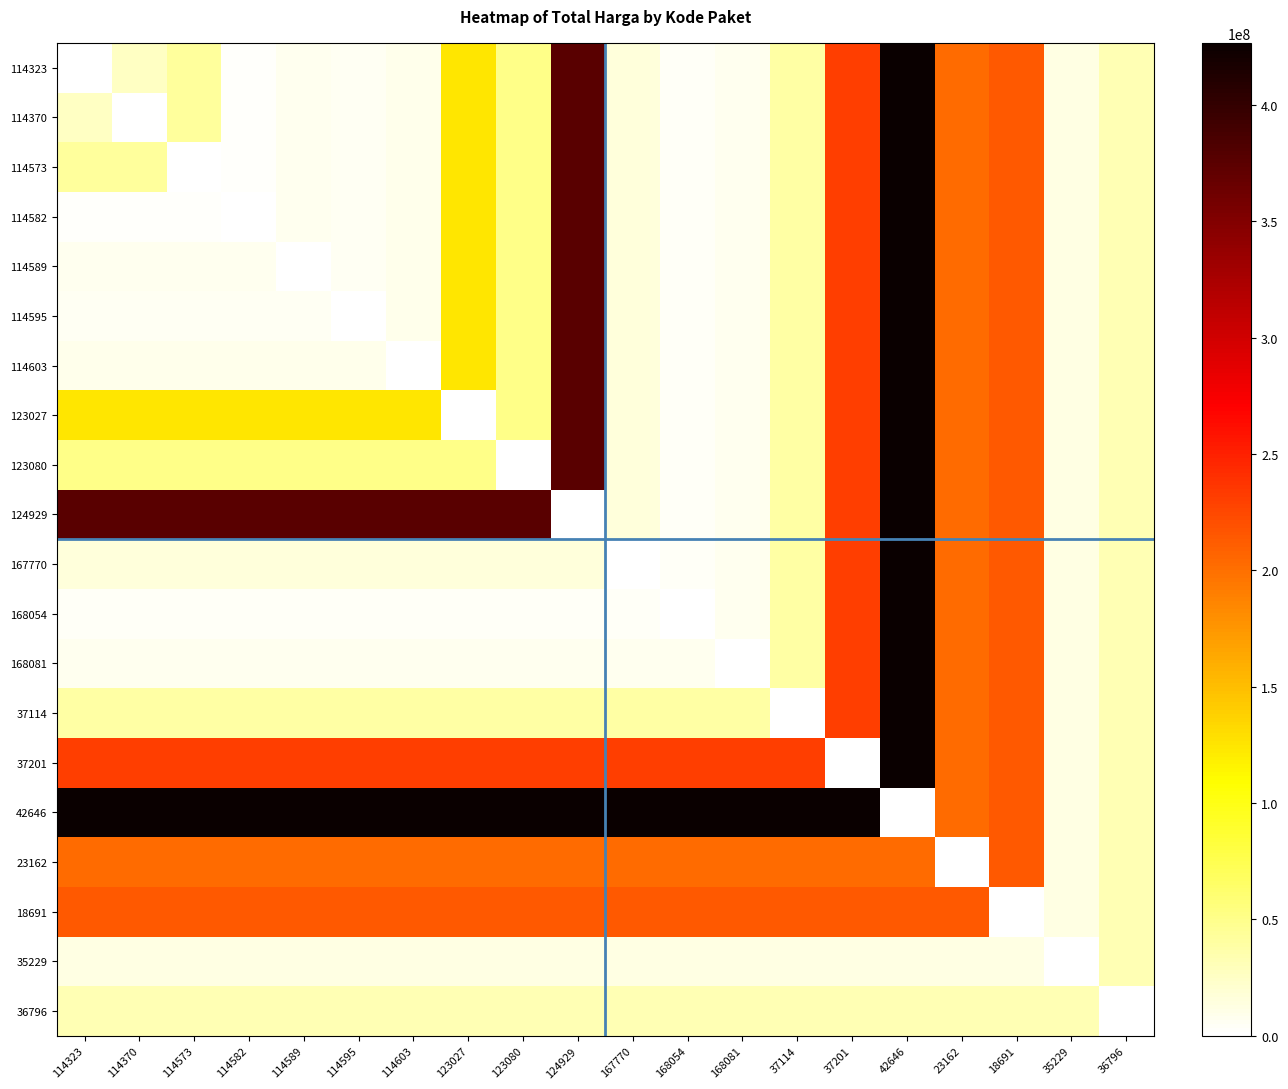

Reading right to left, transcribe all the data shown in this chart.

114323: 36796=32000000	35229=11879100	18691=213825000	23162=202000000	42646=426700000	37201=231100000	37114=38810000	168081=6777480	168054=3746160	167770=15125000	124929=376595700	123080=51612000	123027=124900000	114603=9511000	114595=6052778	114589=7529200	114582=2599960	114573=42149455	114370=26136000	114323=0
114370: 36796=32000000	35229=11879100	18691=213825000	23162=202000000	42646=426700000	37201=231100000	37114=38810000	168081=6777480	168054=3746160	167770=15125000	124929=376595700	123080=51612000	123027=124900000	114603=9511000	114595=6052778	114589=7529200	114582=2599960	114573=42149455	114370=0	114323=26136000
114573: 36796=32000000	35229=11879100	18691=213825000	23162=202000000	42646=426700000	37201=231100000	37114=38810000	168081=6777480	168054=3746160	167770=15125000	124929=376595700	123080=51612000	123027=124900000	114603=9511000	114595=6052778	114589=7529200	114582=2599960	114573=0	114370=42149455	114323=42149455
114582: 36796=32000000	35229=11879100	18691=213825000	23162=202000000	42646=426700000	37201=231100000	37114=38810000	168081=6777480	168054=3746160	167770=15125000	124929=376595700	123080=51612000	123027=124900000	114603=9511000	114595=6052778	114589=7529200	114582=0	114573=2599960	114370=2599960	114323=2599960
114589: 36796=32000000	35229=11879100	18691=213825000	23162=202000000	42646=426700000	37201=231100000	37114=38810000	168081=6777480	168054=3746160	167770=15125000	124929=376595700	123080=51612000	123027=124900000	114603=9511000	114595=6052778	114589=0	114582=7529200	114573=7529200	114370=7529200	114323=7529200
114595: 36796=32000000	35229=11879100	18691=213825000	23162=202000000	42646=426700000	37201=231100000	37114=38810000	168081=6777480	168054=3746160	167770=15125000	124929=376595700	123080=51612000	123027=124900000	114603=9511000	114595=0	114589=6052778	114582=6052778	114573=6052778	114370=6052778	114323=6052778
114603: 36796=32000000	35229=11879100	18691=213825000	23162=202000000	42646=426700000	37201=231100000	37114=38810000	168081=6777480	168054=3746160	167770=15125000	124929=376595700	123080=51612000	123027=124900000	114603=0	114595=9511000	114589=9511000	114582=9511000	114573=9511000	114370=9511000	114323=9511000
123027: 36796=32000000	35229=11879100	18691=213825000	23162=202000000	42646=426700000	37201=231100000	37114=38810000	168081=6777480	168054=3746160	167770=15125000	124929=376595700	123080=51612000	123027=0	114603=124900000	114595=124900000	114589=124900000	114582=124900000	114573=124900000	114370=124900000	114323=124900000
123080: 36796=32000000	35229=11879100	18691=213825000	23162=202000000	42646=426700000	37201=231100000	37114=38810000	168081=6777480	168054=3746160	167770=15125000	124929=376595700	123080=0	123027=51612000	114603=51612000	114595=51612000	114589=51612000	114582=51612000	114573=51612000	114370=51612000	114323=51612000
124929: 36796=32000000	35229=11879100	18691=213825000	23162=202000000	42646=426700000	37201=231100000	37114=38810000	168081=6777480	168054=3746160	167770=15125000	124929=0	123080=376595700	123027=376595700	114603=376595700	114595=376595700	114589=376595700	114582=376595700	114573=376595700	114370=376595700	114323=376595700
167770: 36796=32000000	35229=11879100	18691=213825000	23162=202000000	42646=426700000	37201=231100000	37114=38810000	168081=6777480	168054=3746160	167770=0	124929=15125000	123080=15125000	123027=15125000	114603=15125000	114595=15125000	114589=15125000	114582=15125000	114573=15125000	114370=15125000	114323=15125000
168054: 36796=32000000	35229=11879100	18691=213825000	23162=202000000	42646=426700000	37201=231100000	37114=38810000	168081=6777480	168054=0	167770=3746160	124929=3746160	123080=3746160	123027=3746160	114603=3746160	114595=3746160	114589=3746160	114582=3746160	114573=3746160	114370=3746160	114323=3746160
168081: 36796=32000000	35229=11879100	18691=213825000	23162=202000000	42646=426700000	37201=231100000	37114=38810000	168081=0	168054=6777480	167770=6777480	124929=6777480	123080=6777480	123027=6777480	114603=6777480	114595=6777480	114589=6777480	114582=6777480	114573=6777480	114370=6777480	114323=6777480
37114: 36796=32000000	35229=11879100	18691=213825000	23162=202000000	42646=426700000	37201=231100000	37114=0	168081=38810000	168054=38810000	167770=38810000	124929=38810000	123080=38810000	123027=38810000	114603=38810000	114595=38810000	114589=38810000	114582=38810000	114573=38810000	114370=38810000	114323=38810000
37201: 36796=32000000	35229=11879100	18691=213825000	23162=202000000	42646=426700000	37201=0	37114=231100000	168081=231100000	168054=231100000	167770=231100000	124929=231100000	123080=231100000	123027=231100000	114603=231100000	114595=231100000	114589=231100000	114582=231100000	114573=231100000	114370=231100000	114323=231100000
42646: 36796=32000000	35229=11879100	18691=213825000	23162=202000000	42646=0	37201=426700000	37114=426700000	168081=426700000	168054=426700000	167770=426700000	124929=426700000	123080=426700000	123027=426700000	114603=426700000	114595=426700000	114589=426700000	114582=426700000	114573=426700000	114370=426700000	114323=426700000
23162: 36796=32000000	35229=11879100	18691=213825000	23162=0	42646=202000000	37201=202000000	37114=202000000	168081=202000000	168054=202000000	167770=202000000	124929=202000000	123080=202000000	123027=202000000	114603=202000000	114595=202000000	114589=202000000	114582=202000000	114573=202000000	114370=202000000	114323=202000000
18691: 36796=32000000	35229=11879100	18691=0	23162=213825000	42646=213825000	37201=213825000	37114=213825000	168081=213825000	168054=213825000	167770=213825000	124929=213825000	123080=213825000	123027=213825000	114603=213825000	114595=213825000	114589=213825000	114582=213825000	114573=213825000	114370=213825000	114323=213825000
35229: 36796=32000000	35229=0	18691=11879100	23162=11879100	42646=11879100	37201=11879100	37114=11879100	168081=11879100	168054=11879100	167770=11879100	124929=11879100	123080=11879100	123027=11879100	114603=11879100	114595=11879100	114589=11879100	114582=11879100	114573=11879100	114370=11879100	114323=11879100
36796: 36796=0	35229=32000000	18691=32000000	23162=32000000	42646=32000000	37201=32000000	37114=32000000	168081=32000000	168054=32000000	167770=32000000	124929=32000000	123080=32000000	123027=32000000	114603=32000000	114595=32000000	114589=32000000	114582=32000000	114573=32000000	114370=32000000	114323=32000000